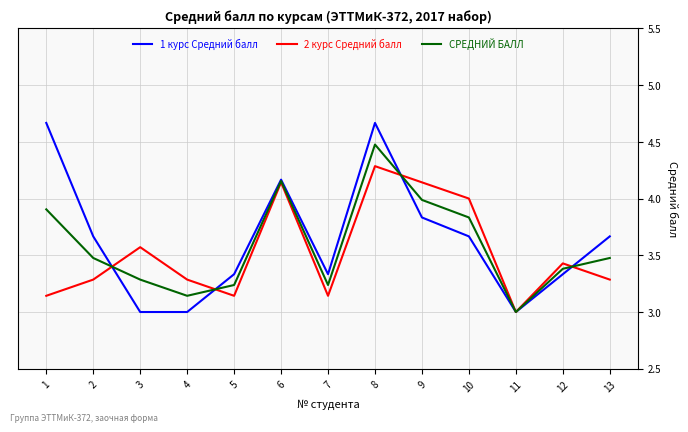

Where is the first local minimum for СРЕДНИЙ БАЛЛ?

4